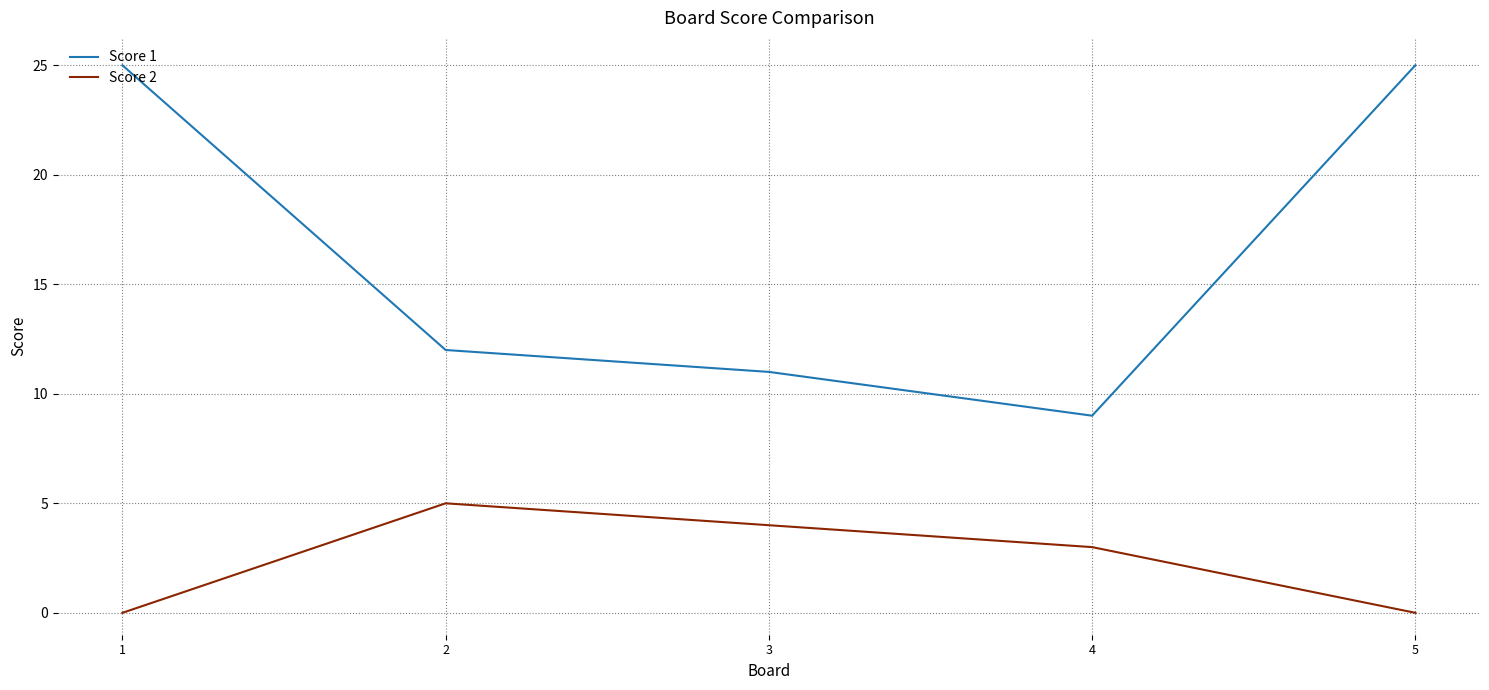

What is the sum of the Score 2 values at 3 and 1?

4